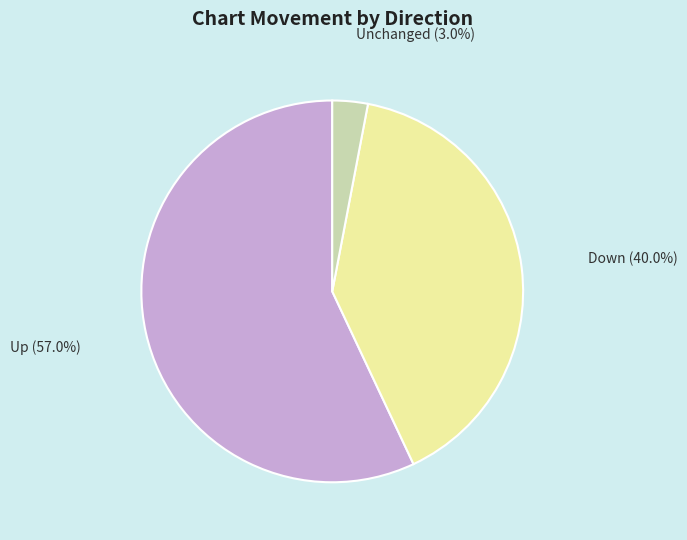

Does any single category account for the majority?

Yes